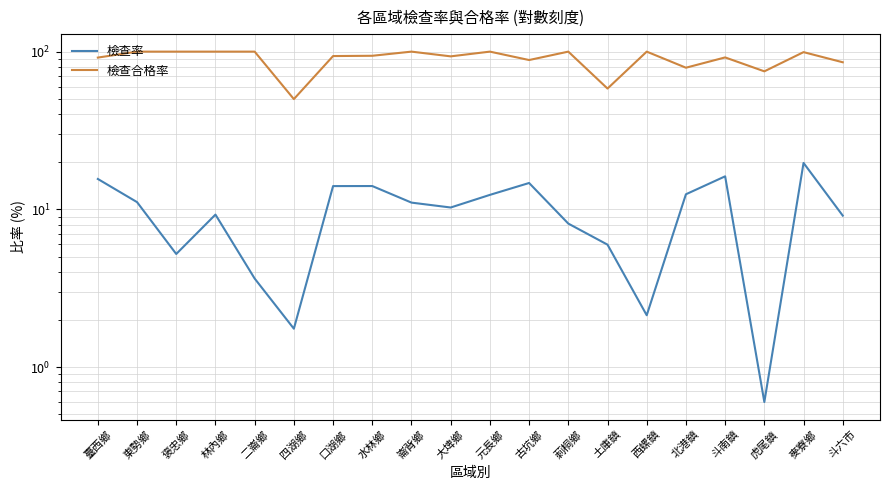

In 檢查合格率, how many points are lower than both neighbors (excluding endpoints)?

6